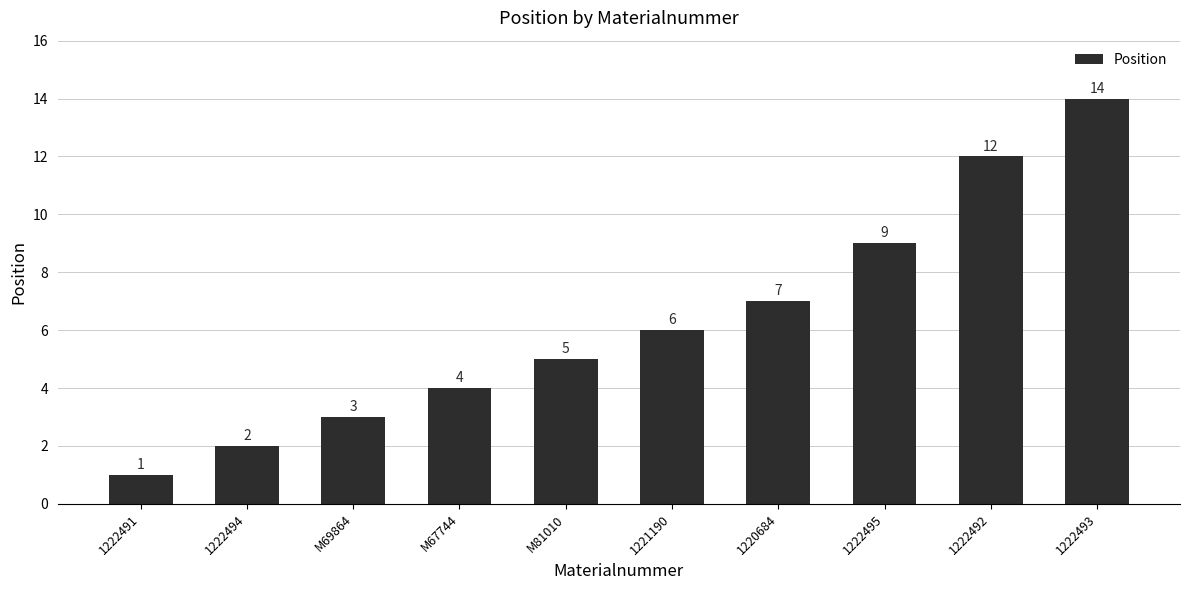

Does the chart contain any negative values?

No